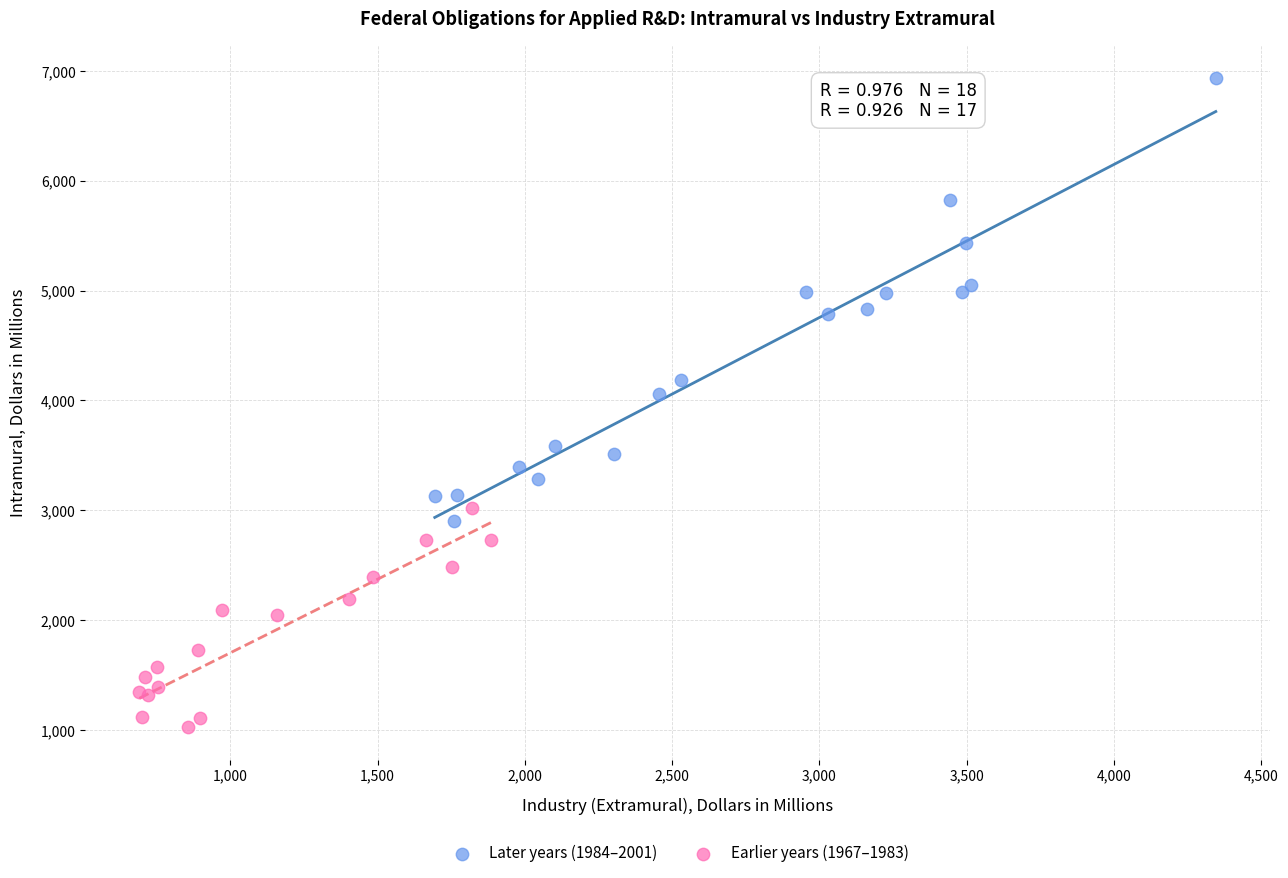

What are all the series names shown in the legend?

Later years (1984–2001), Earlier years (1967–1983)